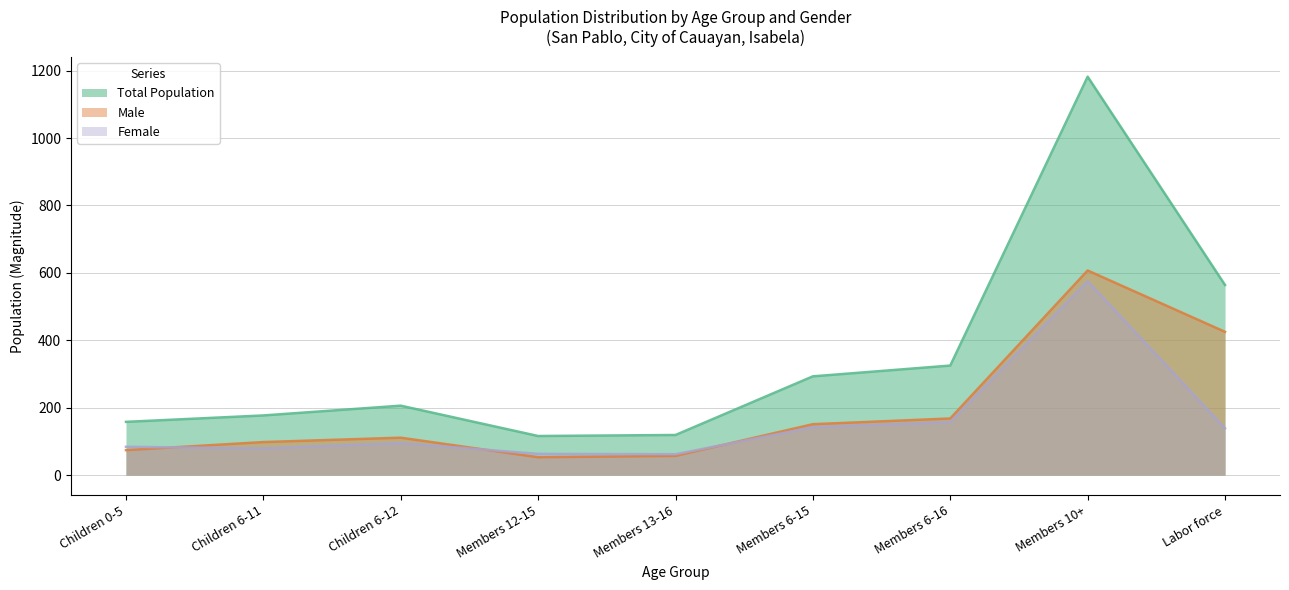

How many series are shown in this chart?

3